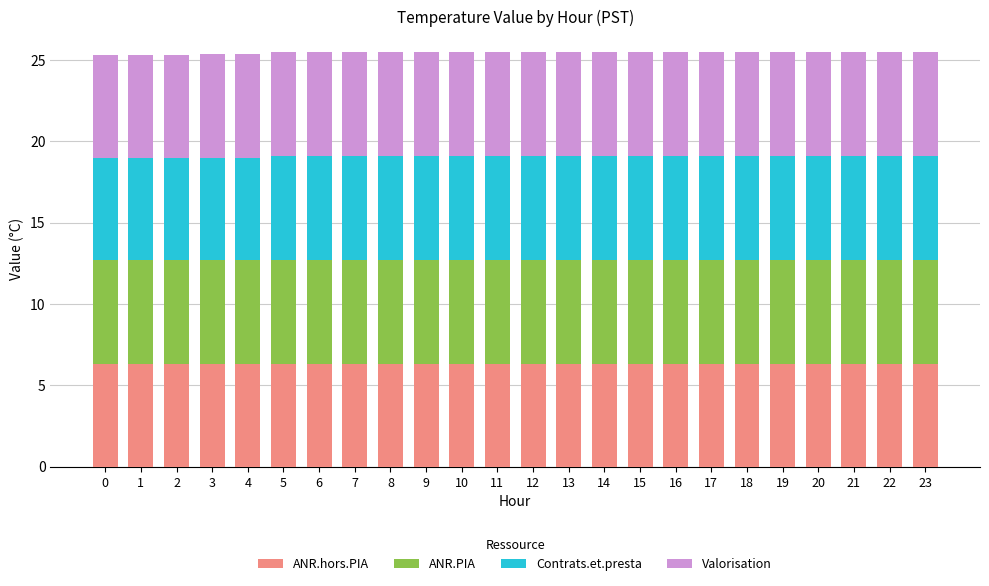

True or false: ANR.hors.PIA has a value of 10.2 at 15.

False